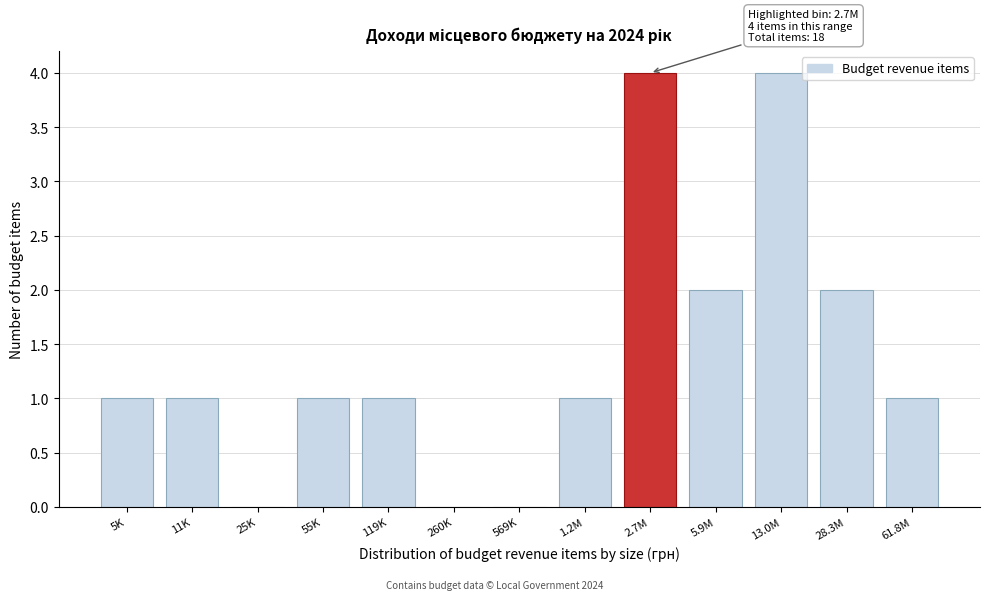

Reading right to left, extract all data points from this chart.

61.8M=1	28.3M=2	13.0M=4	5.9M=2	2.7M=4	1.2M=1	569K=0	260K=0	119K=1	55K=1	25K=0	11K=1	5K=1